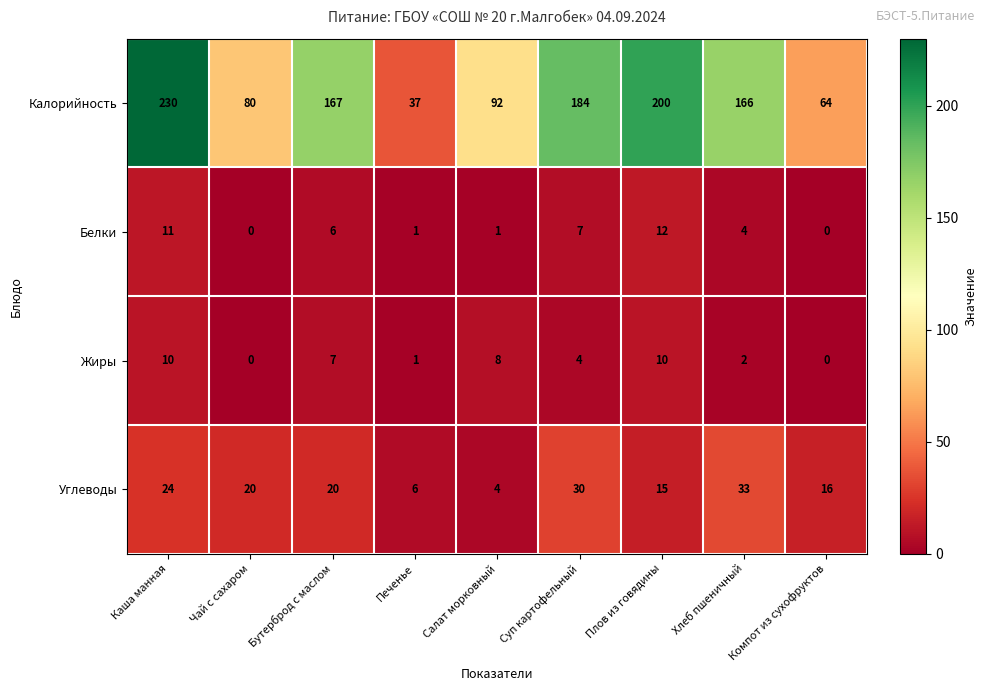

At Суп картофельный, list the series in order from smallest to largest.

Жиры, Белки, Углеводы, Калорийность